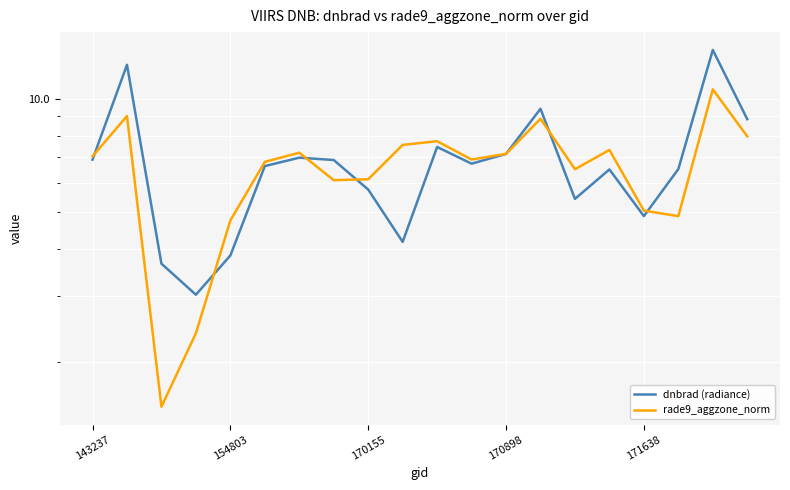

Between 13 and 19, which is larger?

13